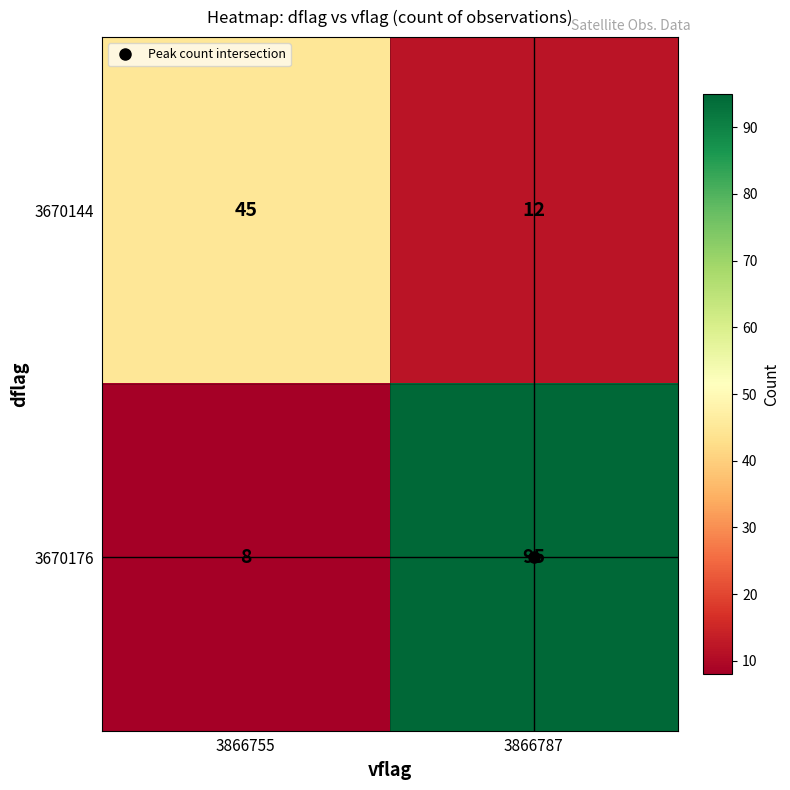

What is the minimum value shown in the chart?

8